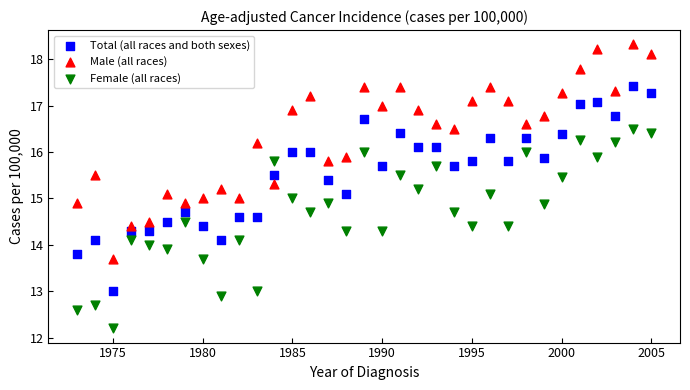

What are all the series names shown in the legend?

Total (all races and both sexes), Male (all races), Female (all races)